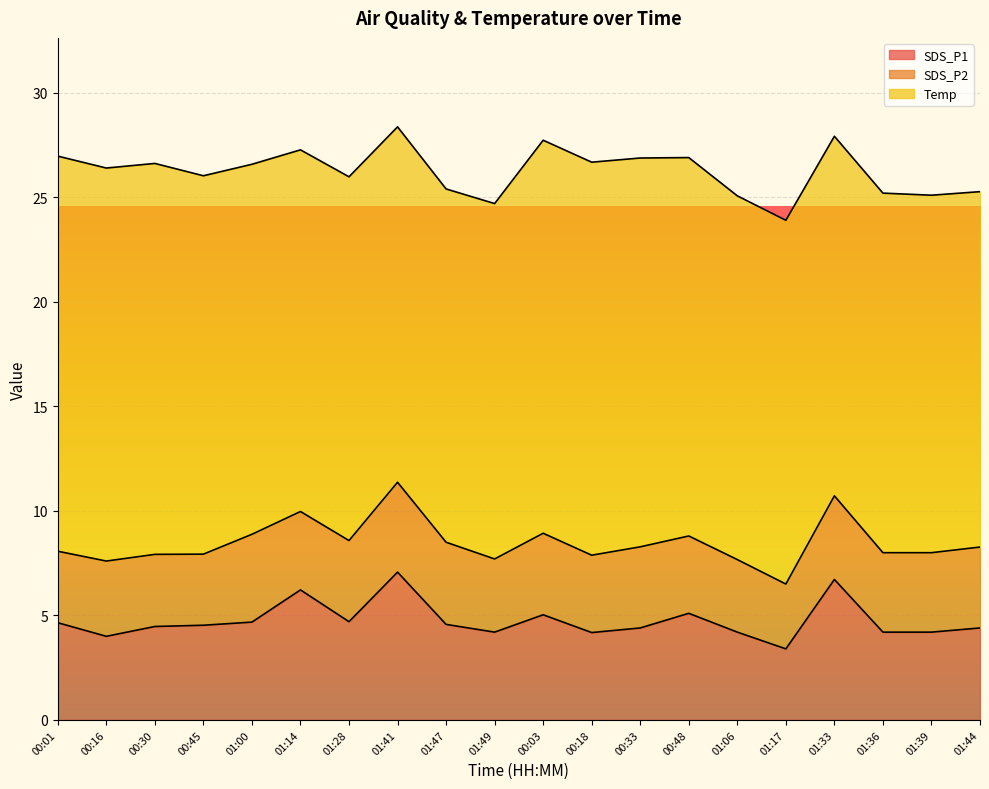

Is it true that SDS_P1 equals 7.8 at 01:44?

False